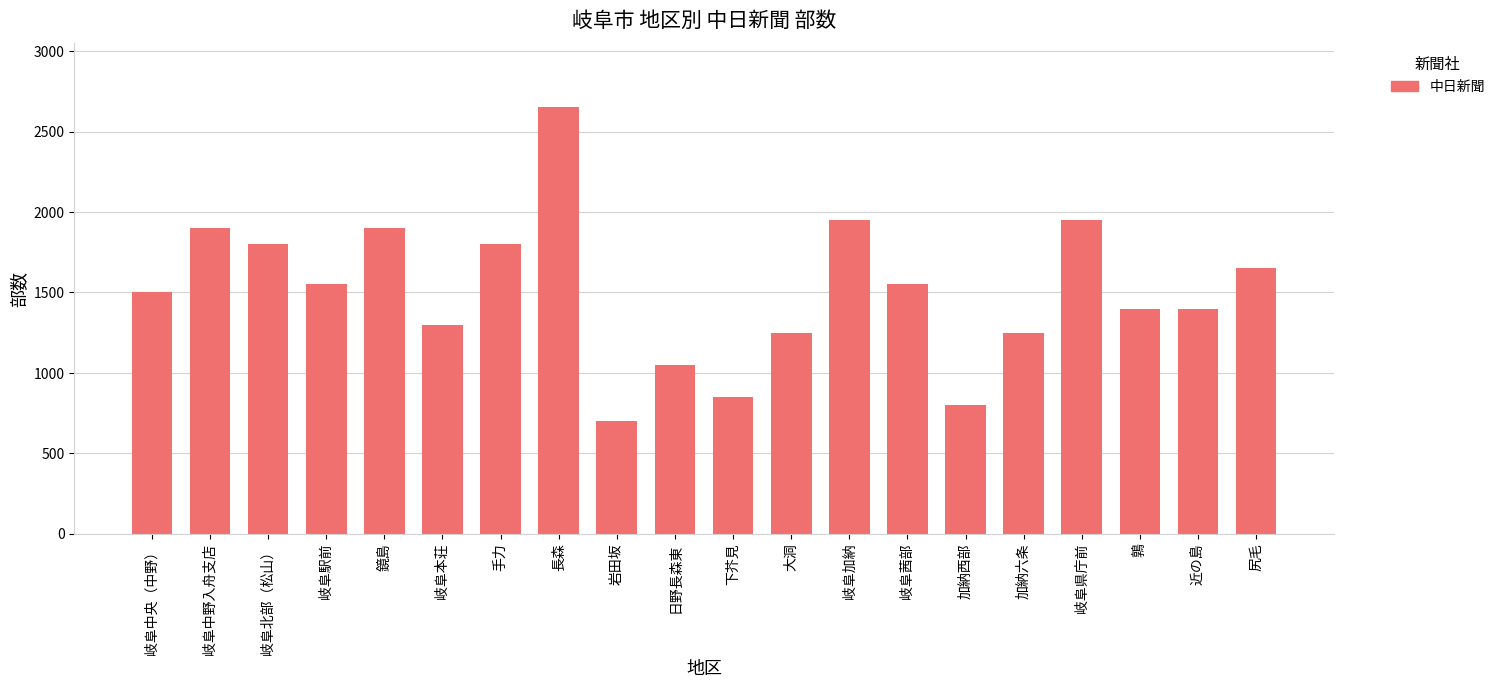

At which label does the data first exceed 1550?

岐阜中野入舟支店